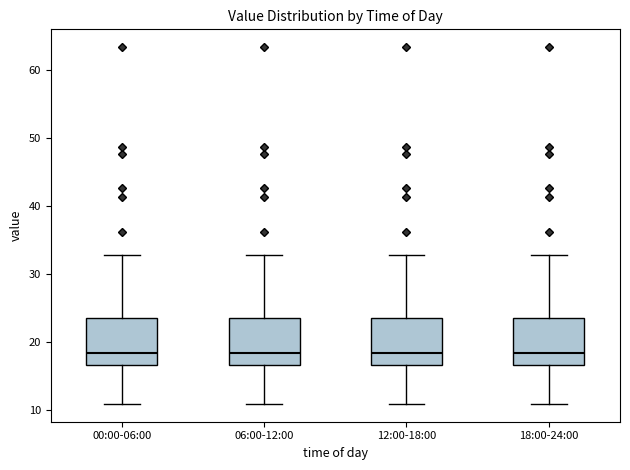

Reading left to right, transcribe this box plot: for each box, give where its median line is, the range the box spans, and where its two whiskers end, as read against the y-axis. The values are not printed on the chart, so give them approximately, as read against the axis.

00:00-06:00: median 18, box 17 to 24, whiskers 11 to 33
06:00-12:00: median 18, box 17 to 24, whiskers 11 to 33
12:00-18:00: median 18, box 17 to 24, whiskers 11 to 33
18:00-24:00: median 18, box 17 to 24, whiskers 11 to 33